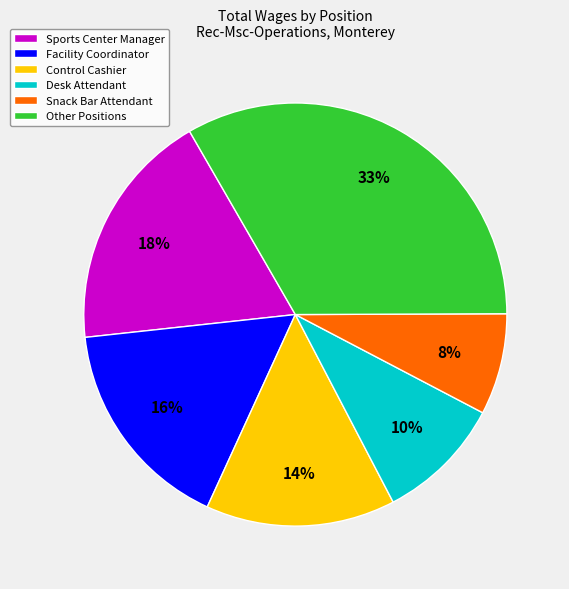

Does any single category account for the majority?

No